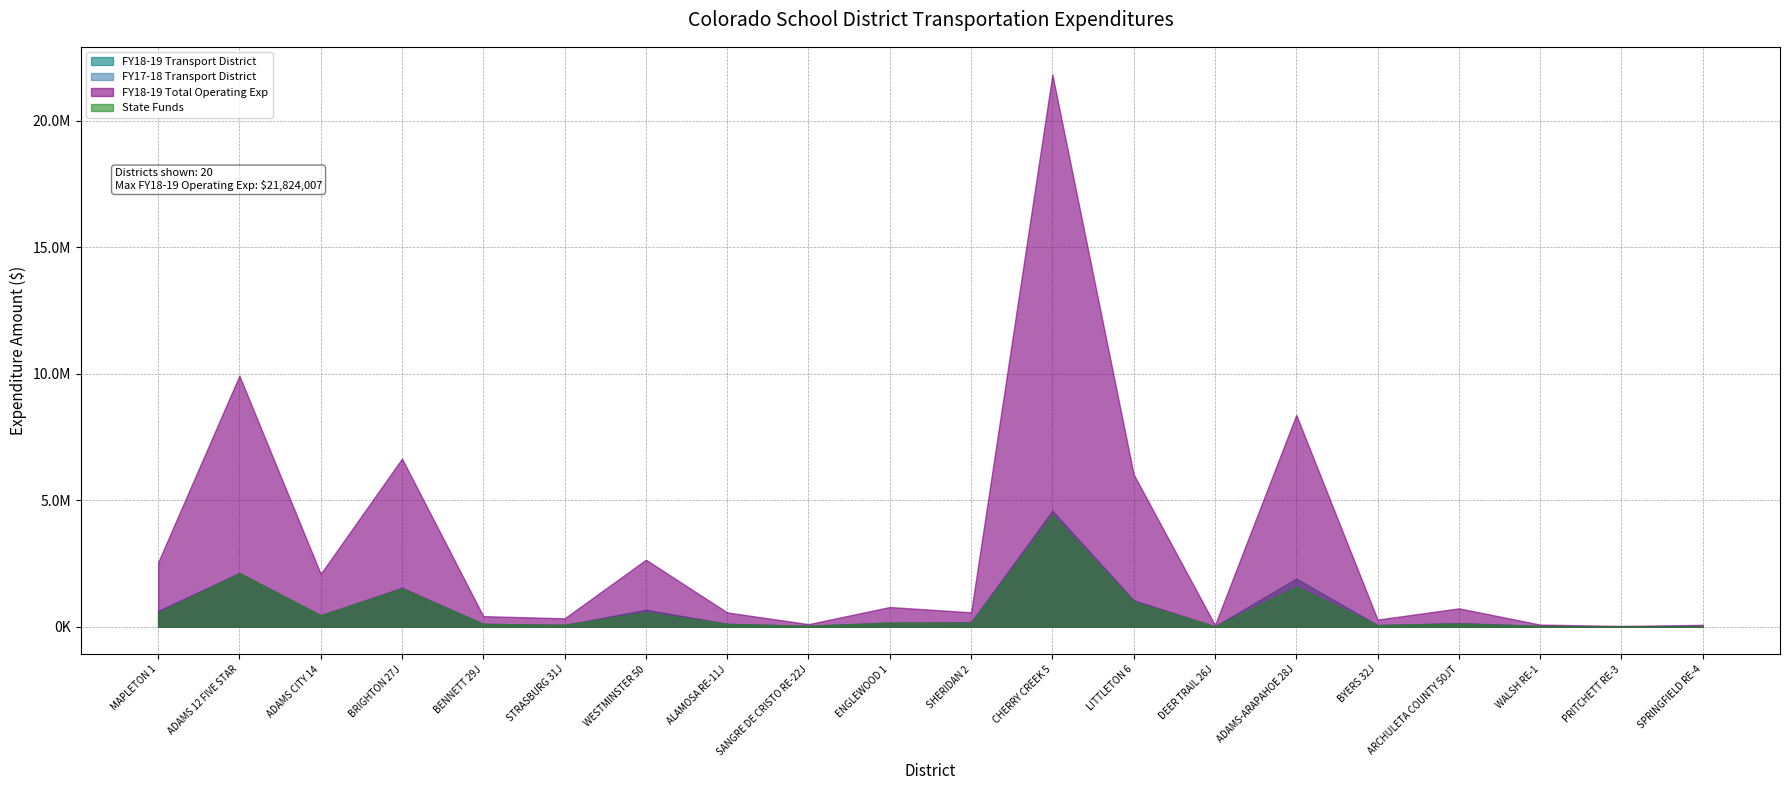

What is the maximum value for FY18-19 Transport District?

4586204.3